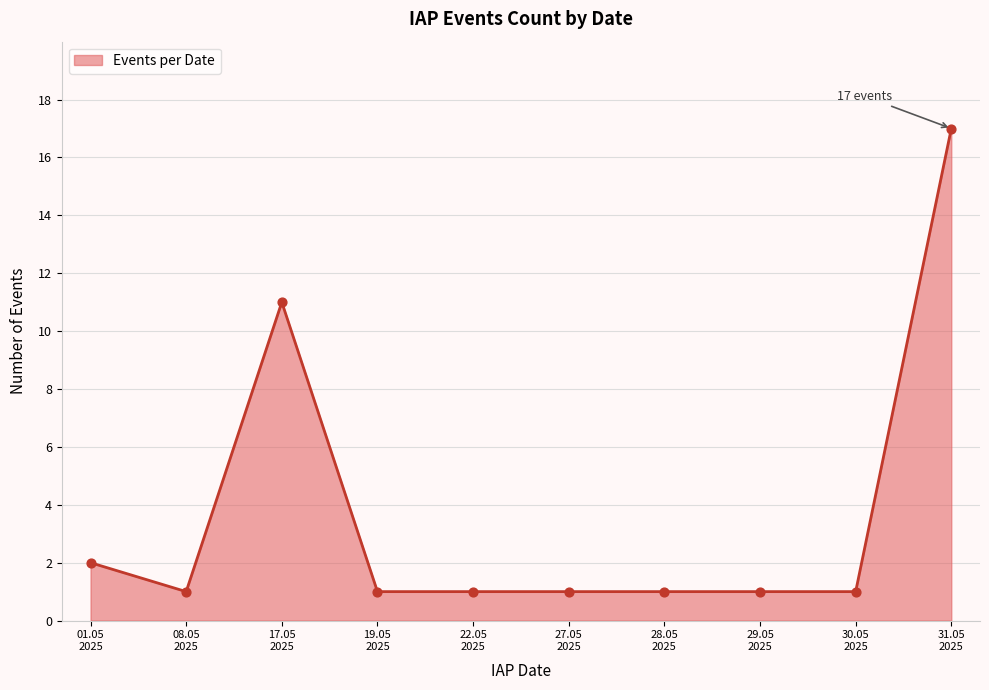

What is the maximum value shown in the chart?

17